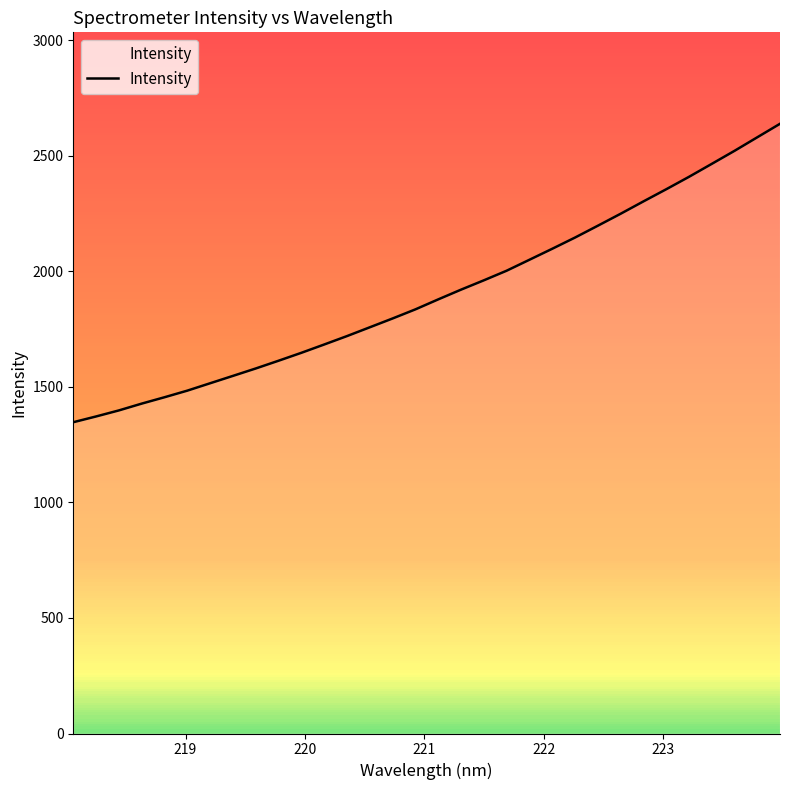

What is the smallest value displayed?

1347.3